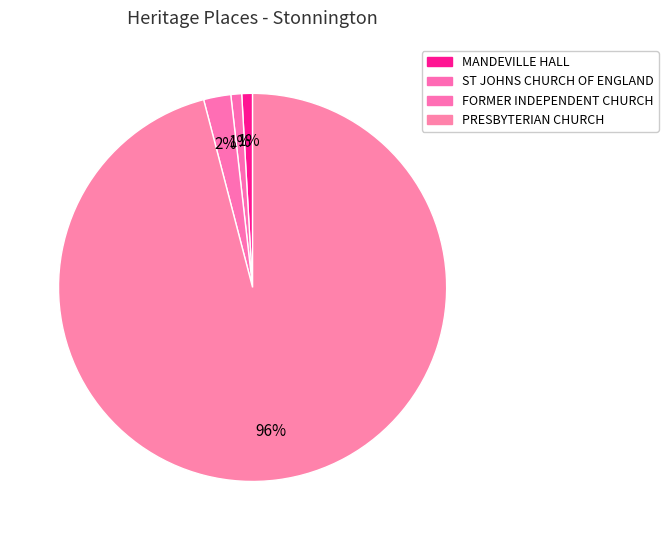

To the nearest percent, what is the combined percentage of PRESBYTERIAN CHURCH and ST JOHNS CHURCH OF ENGLAND?

97%